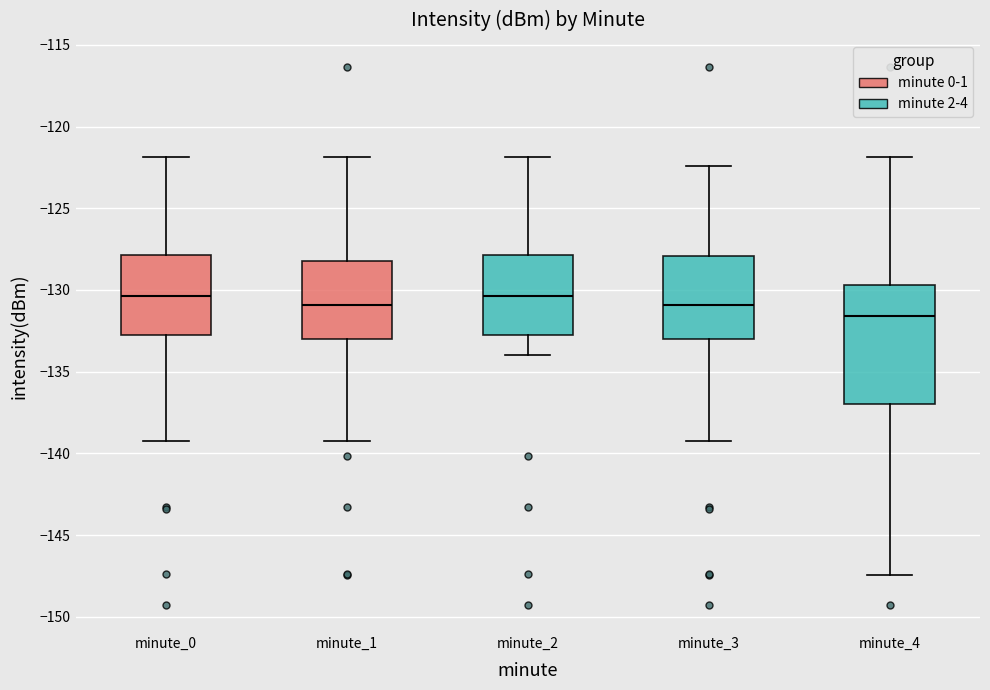

Comparing the boxes themselves (not the whiskers), which one is the tallest?

minute_4